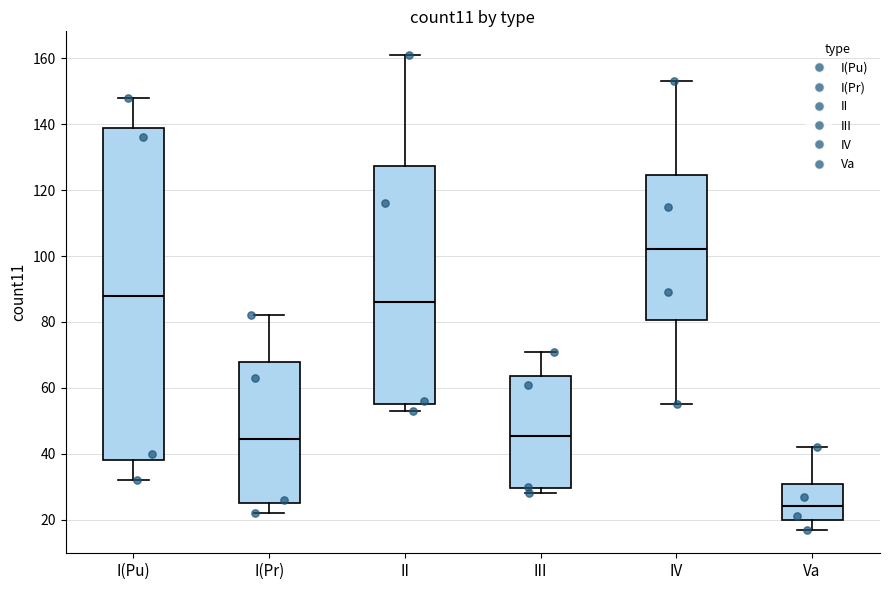

Which box is the tallest, from its lower edge to its upper edge?

I(Pu)